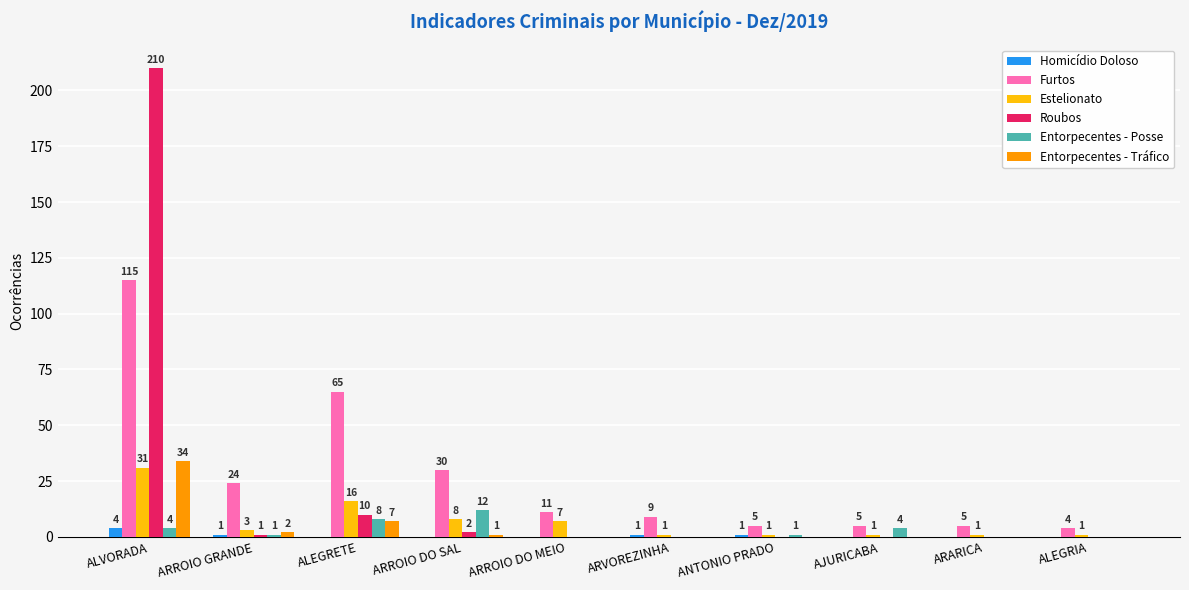

Between ARVOREZINHA and ARARICA, which series saw the biggest shift?

Furtos